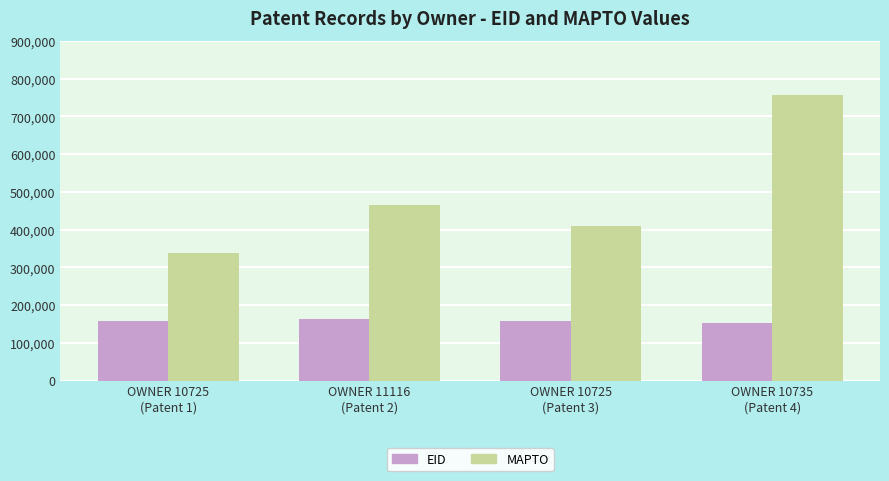

At which category is the sum across all series the highest?

OWNER 10735
(Patent 4)